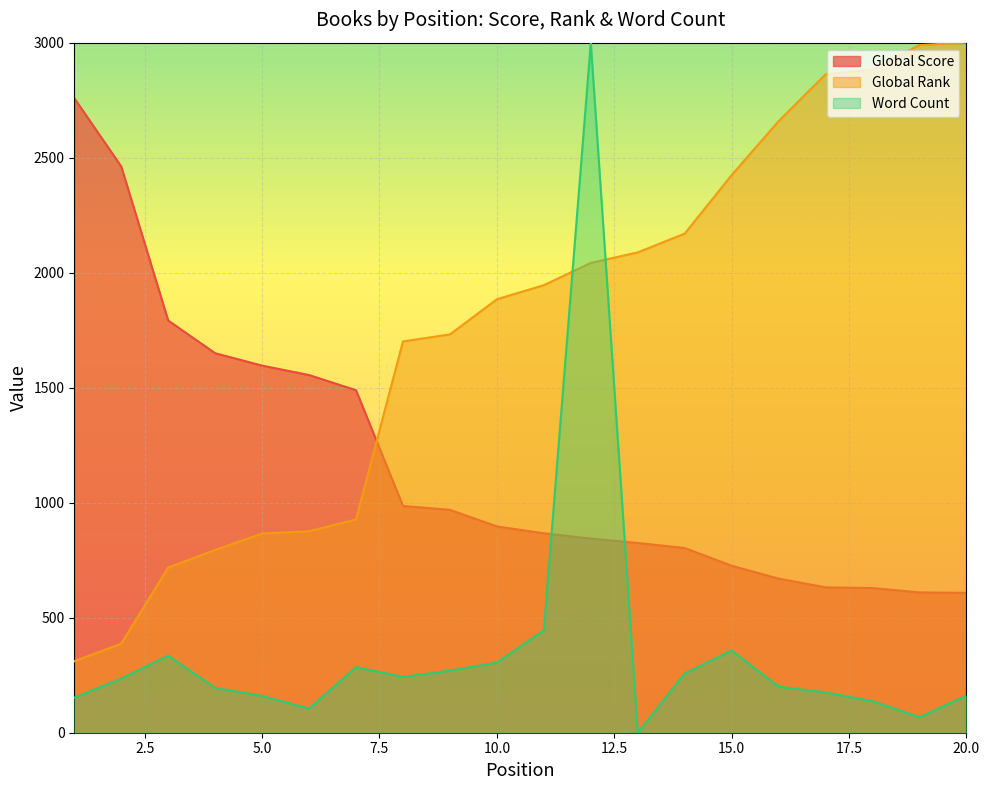

Rank the series at 10.0 from lowest to highest value.

Word Count, Global Score, Global Rank